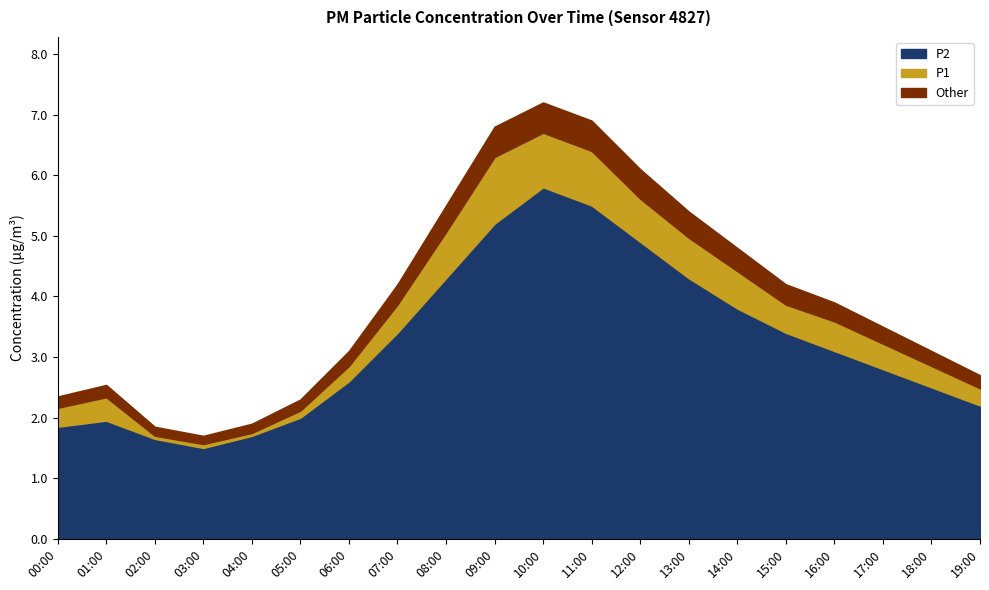

What is the total value across all series at 19:00?

2.7